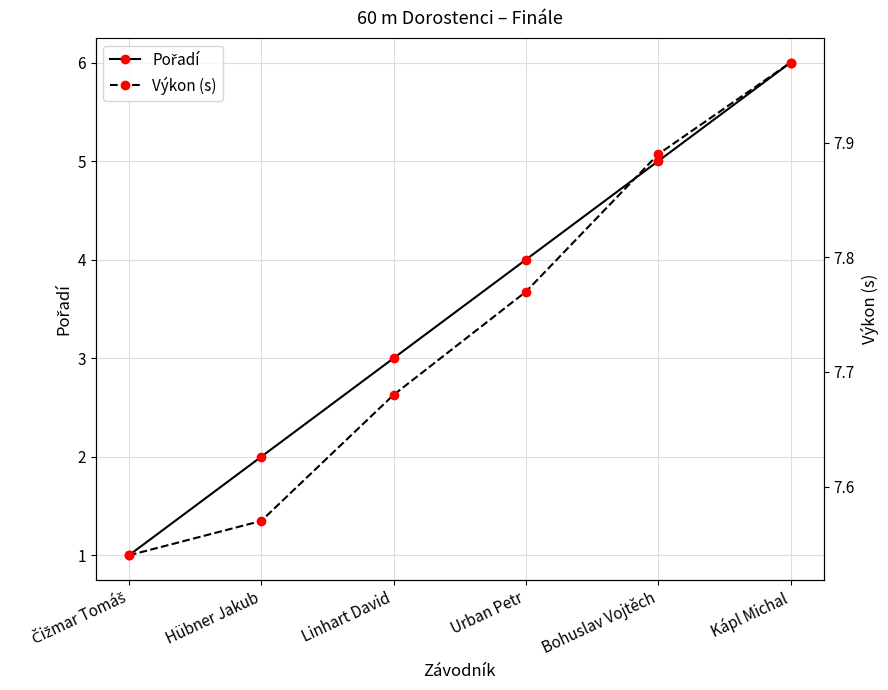

Rank the categories by Výkon (s) value from lowest to highest.

Čižmar Tomáš, Hübner Jakub, Linhart David, Urban Petr, Bohuslav Vojtěch, Kápl Michal